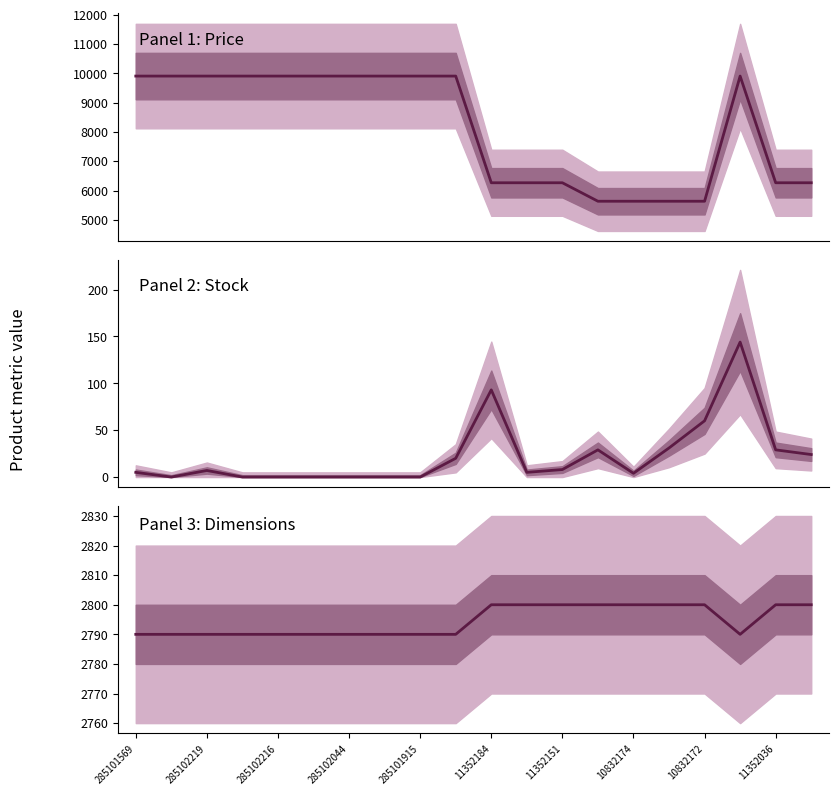

Reading left to right, transcribe all the data shown in this chart.

Ціна: 9908.5	9908.5	9908.5	9908.5	9908.5	9908.5	9908.5	9908.5	9908.5	9908.5	6266.7	6266.7	6266.7	5636.0	5636.0	5636.0	5636.0	9908.5	6266.7	6266.7
Залишок: 5.0	0.0	7.0	0.0	0.0	0.0	0.0	0.0	0.0	20.0	93.0	5.0	8.0	29.0	4.0	31.0	60.0	144.0	29.0	24.0
Довжина: 2790.0	2790.0	2790.0	2790.0	2790.0	2790.0	2790.0	2790.0	2790.0	2790.0	2800.0	2800.0	2800.0	2800.0	2800.0	2800.0	2800.0	2790.0	2800.0	2800.0